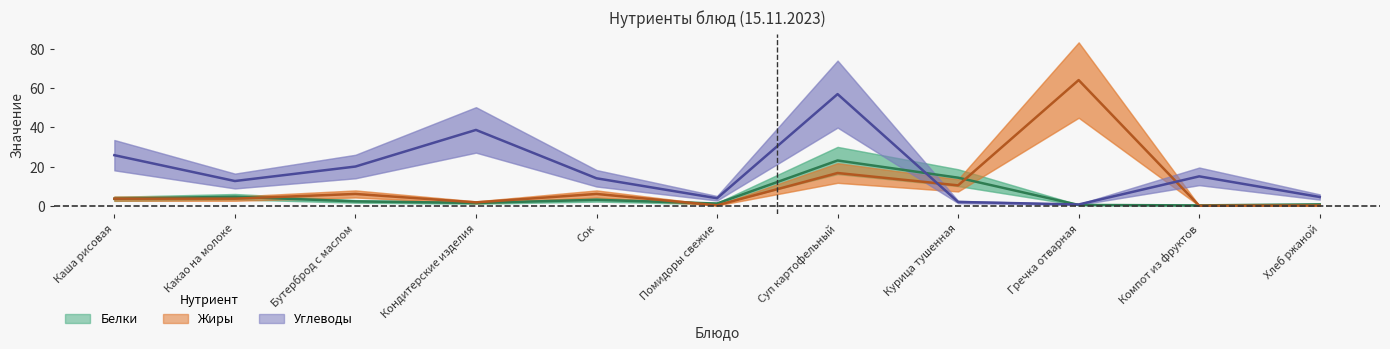

How many intersections are there between Углеводы and Жиры?

2